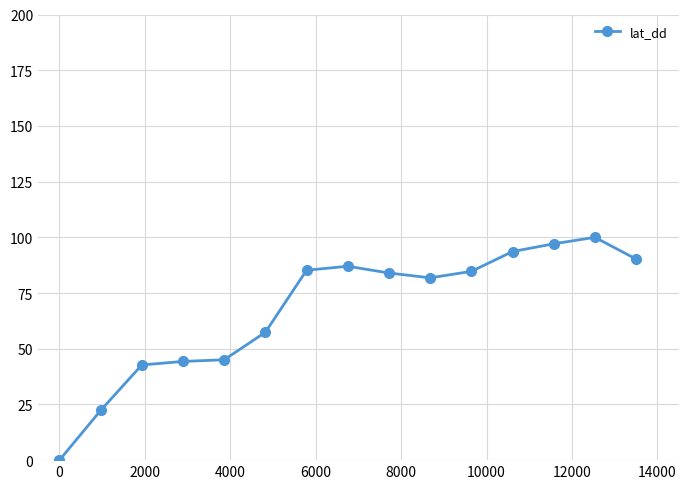

What is the maximum value shown in the chart?

100.0